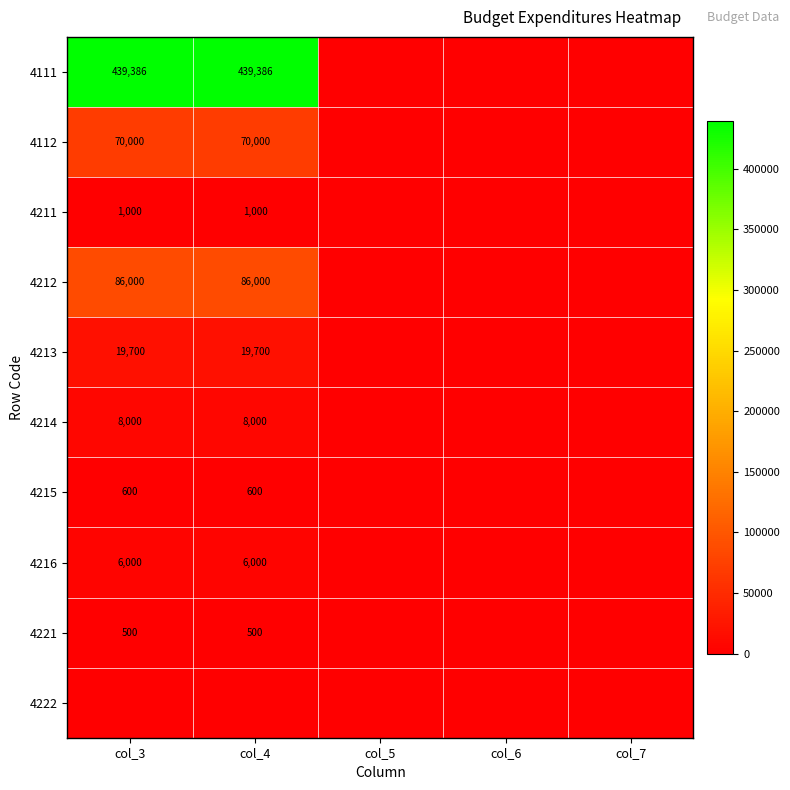

The 4215 series shows 600 at col_3. True or false?

True